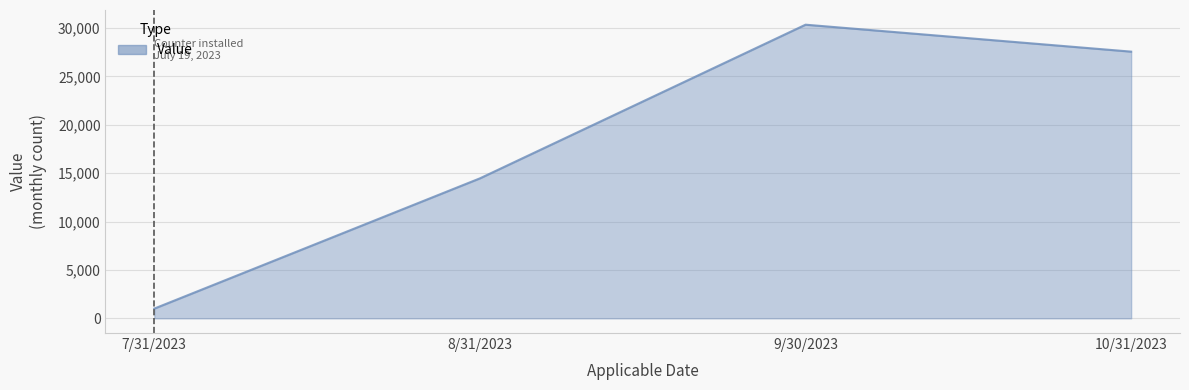

Which has a higher value, 10/31/2023 or 7/31/2023?

10/31/2023